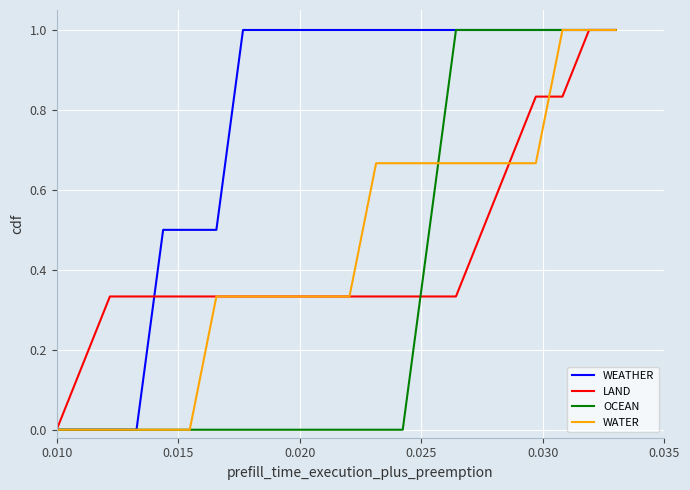

What is the maximum value for WATER?

1.0